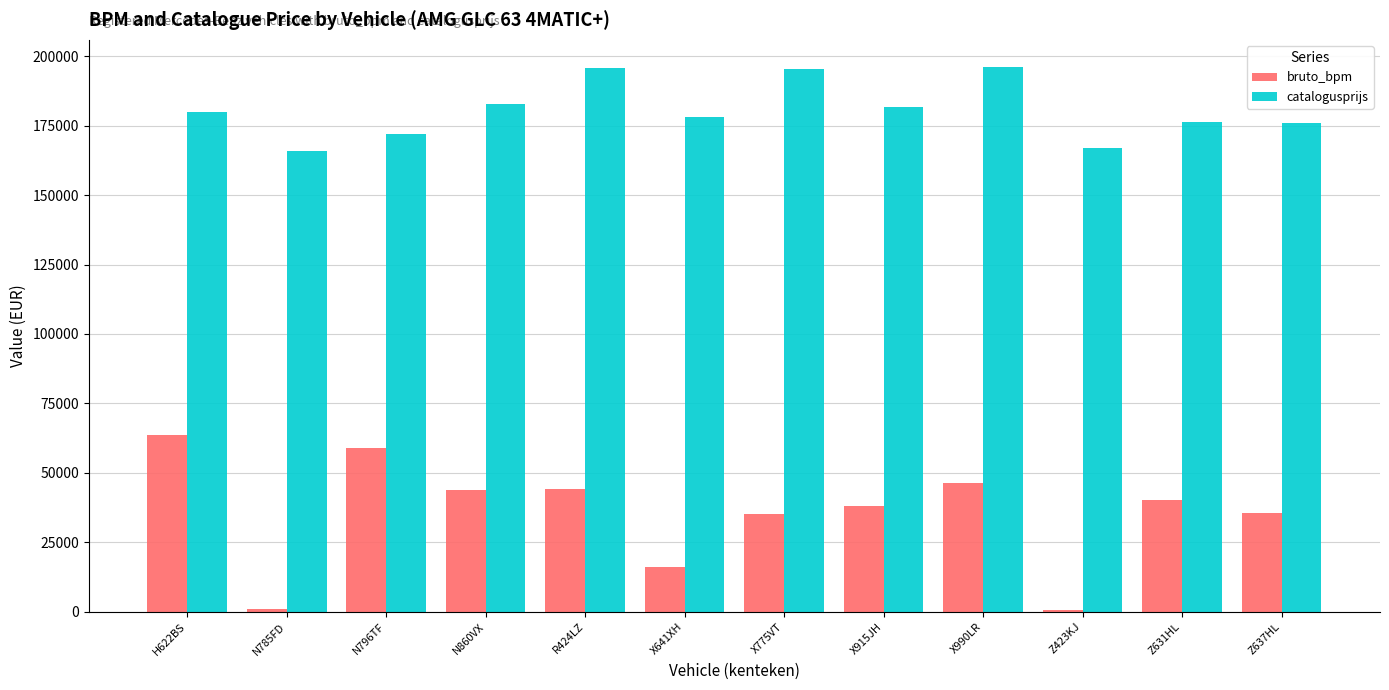

What is the sum of all bruto_bpm values?

423487